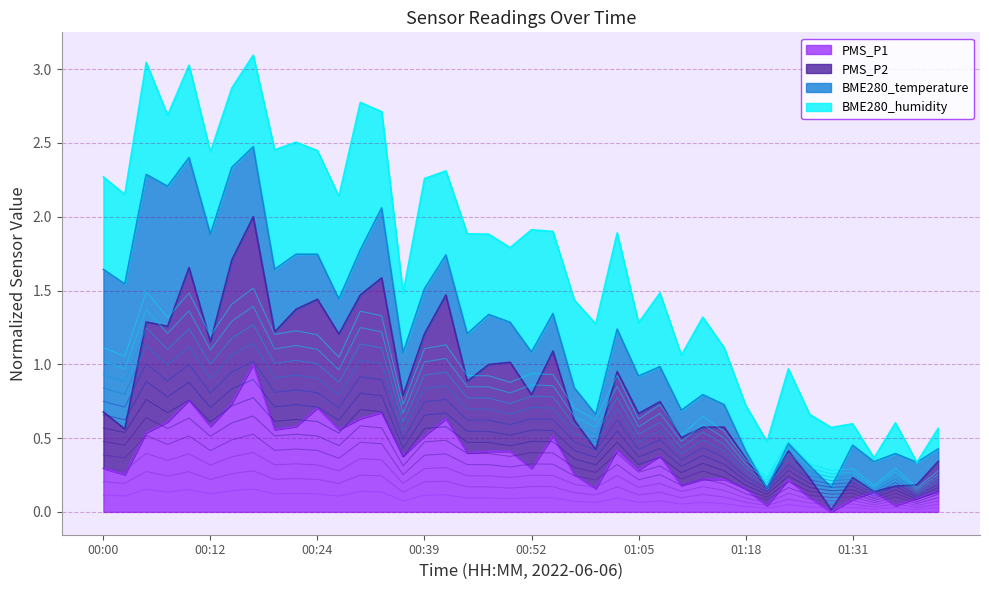

What is the average value of the PMS_P1 series?

0.4